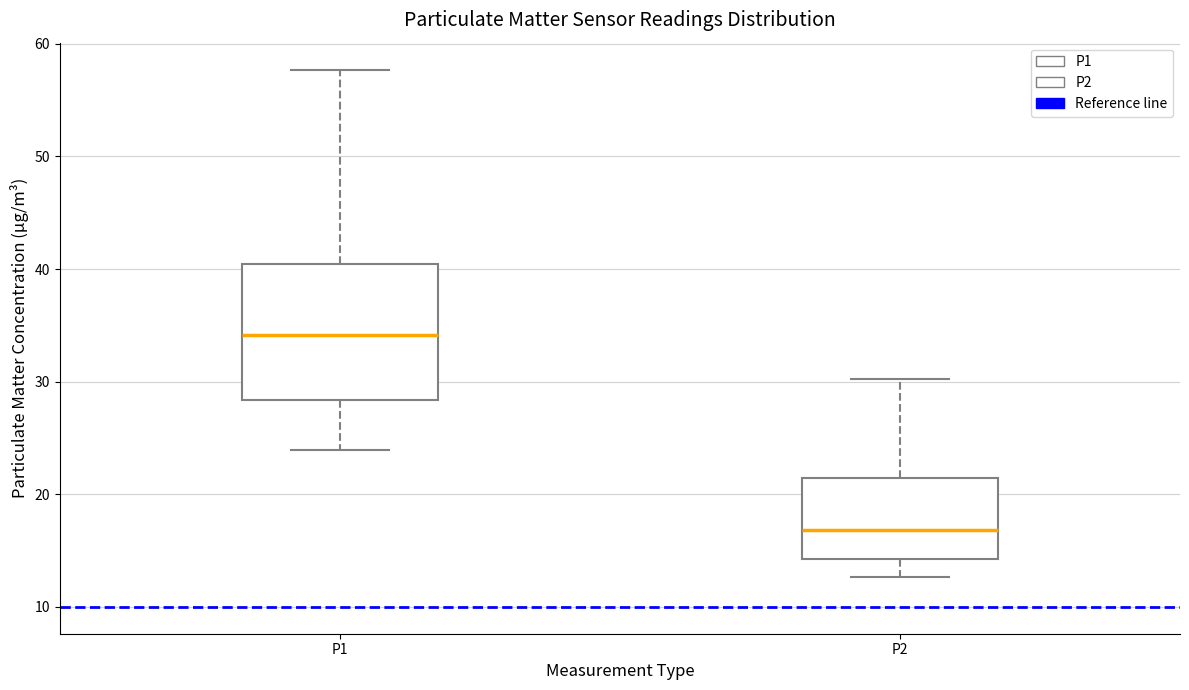

Reading left to right, transcribe this box plot: for each box, give where its median line is, the range the box spans, and where its two whiskers end, as read against the y-axis. The values are not printed on the chart, so give them approximately, as read against the axis.

P1: median 34, box 28 to 40, whiskers 24 to 58
P2: median 17, box 14 to 21, whiskers 13 to 30